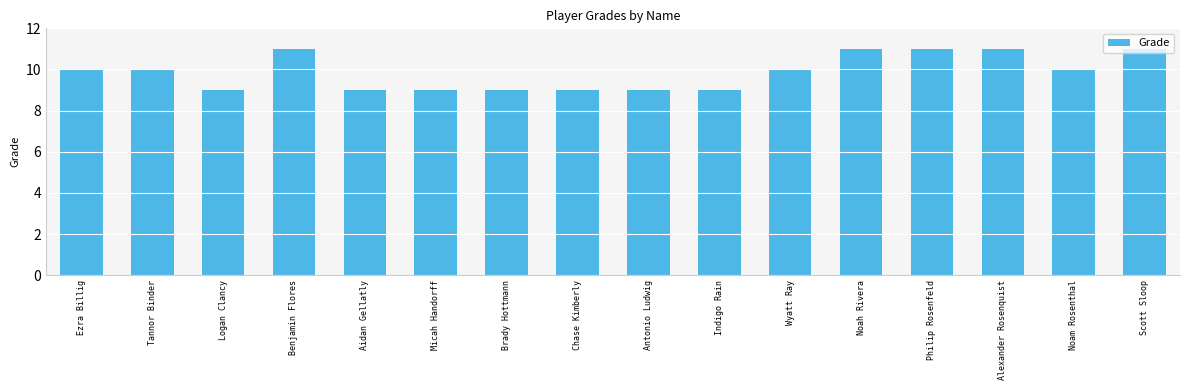

How many data points does each series have?

16